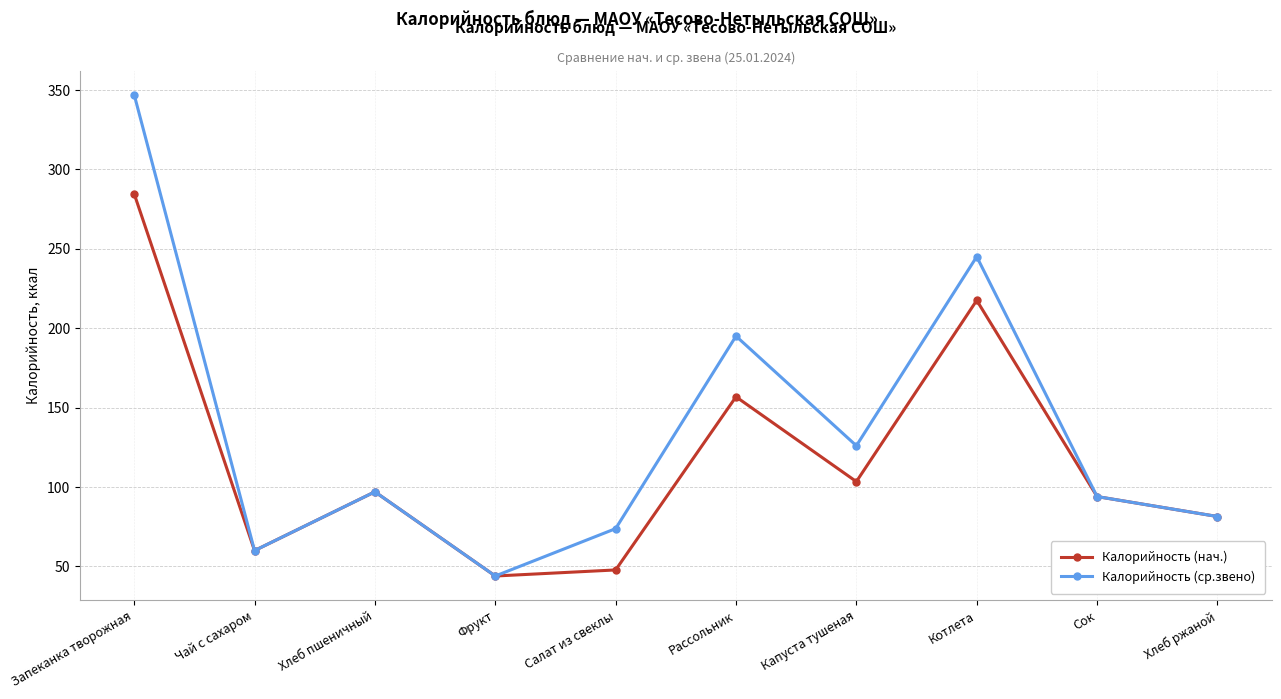

Which series has the largest range (max minus min)?

Калорийность (ср.звено)